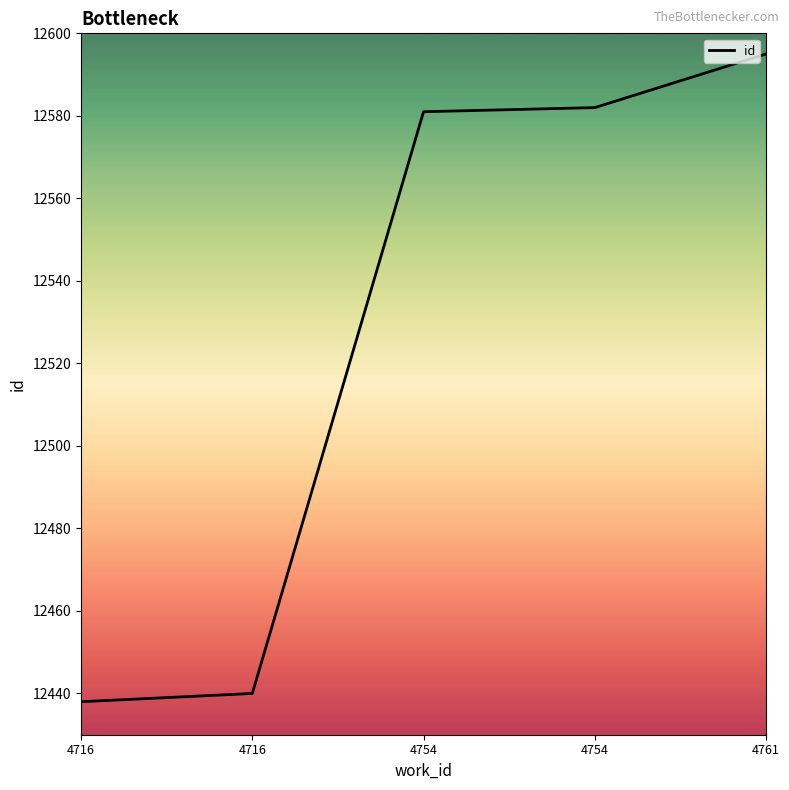

At which label is the value closest to 12516?

4754